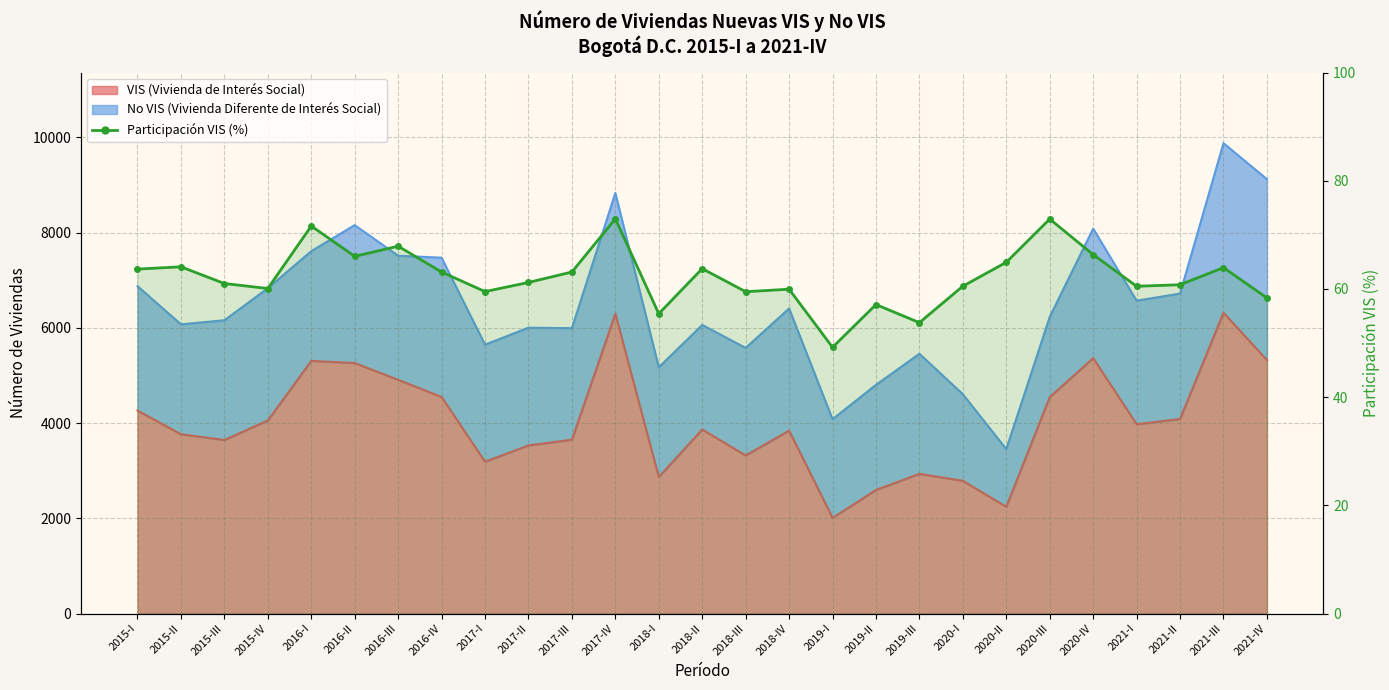

At which label is the value closest to 61?

2015-III